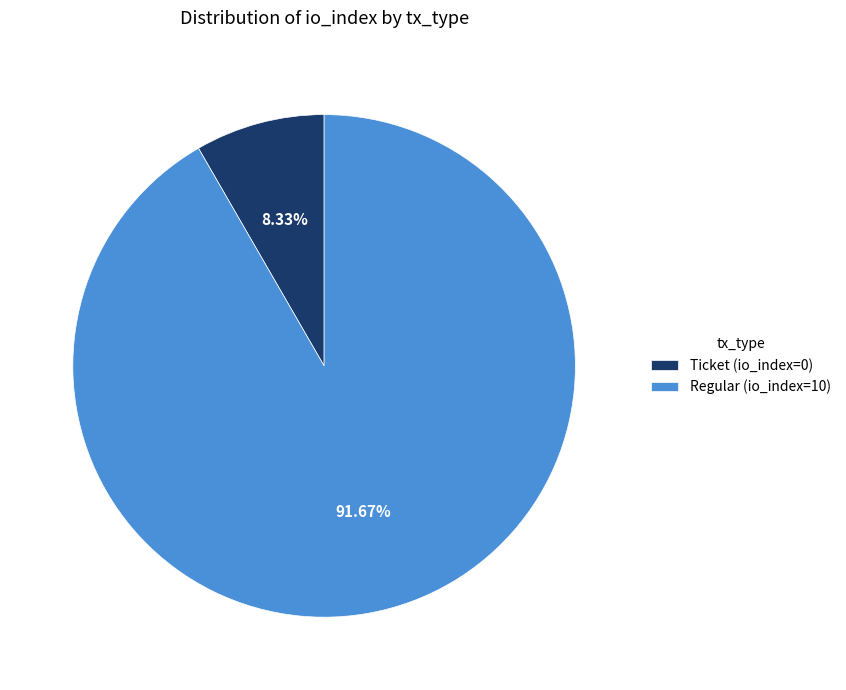

Which category accounts for the majority?

Regular (io_index=10)